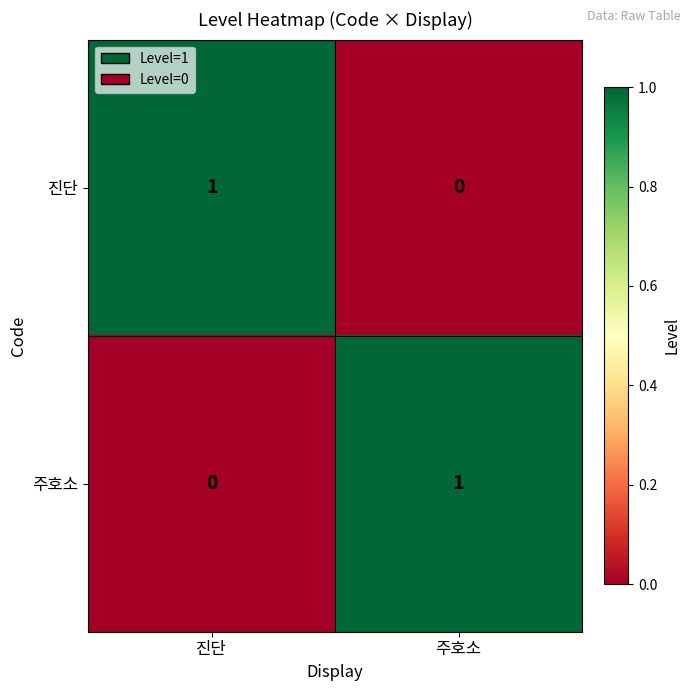

At which label does 진단 reach its minimum?

주호소